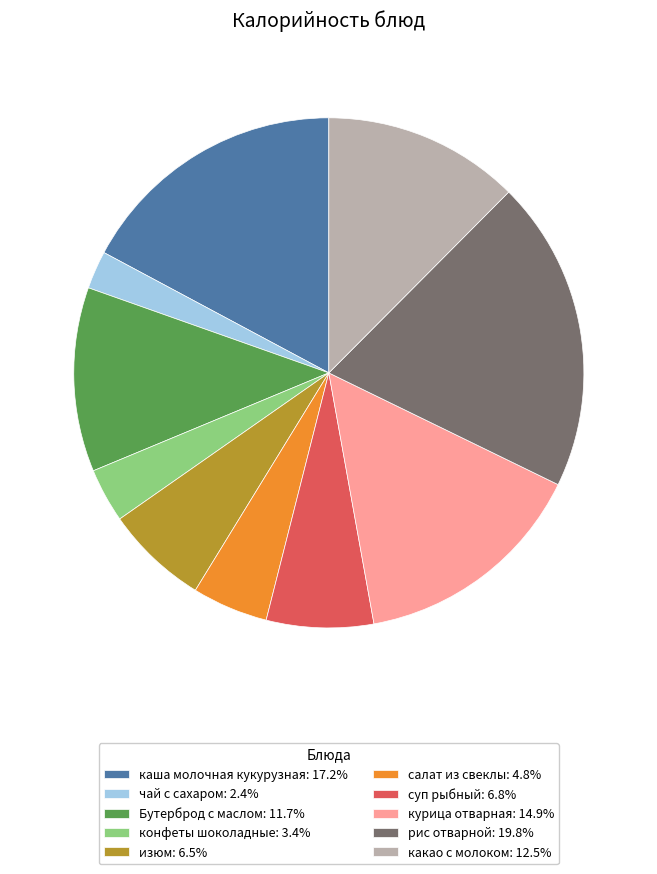

Do каша молочная кукурузная: 17.2% and курица отварная: 14.9% together represent more than half of the pie?

No